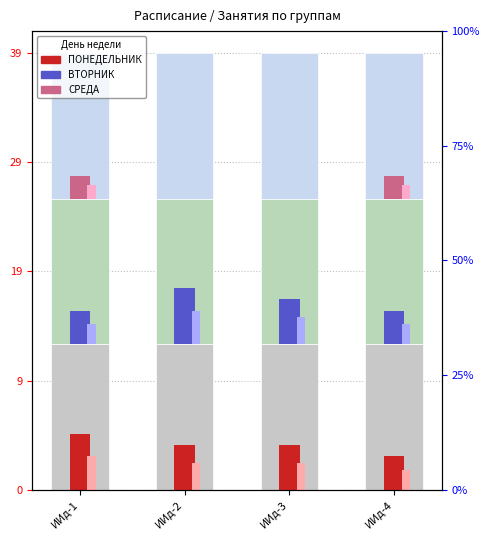

What is the difference between the second highest and second lowest values in the ВТОРНИК series?

1